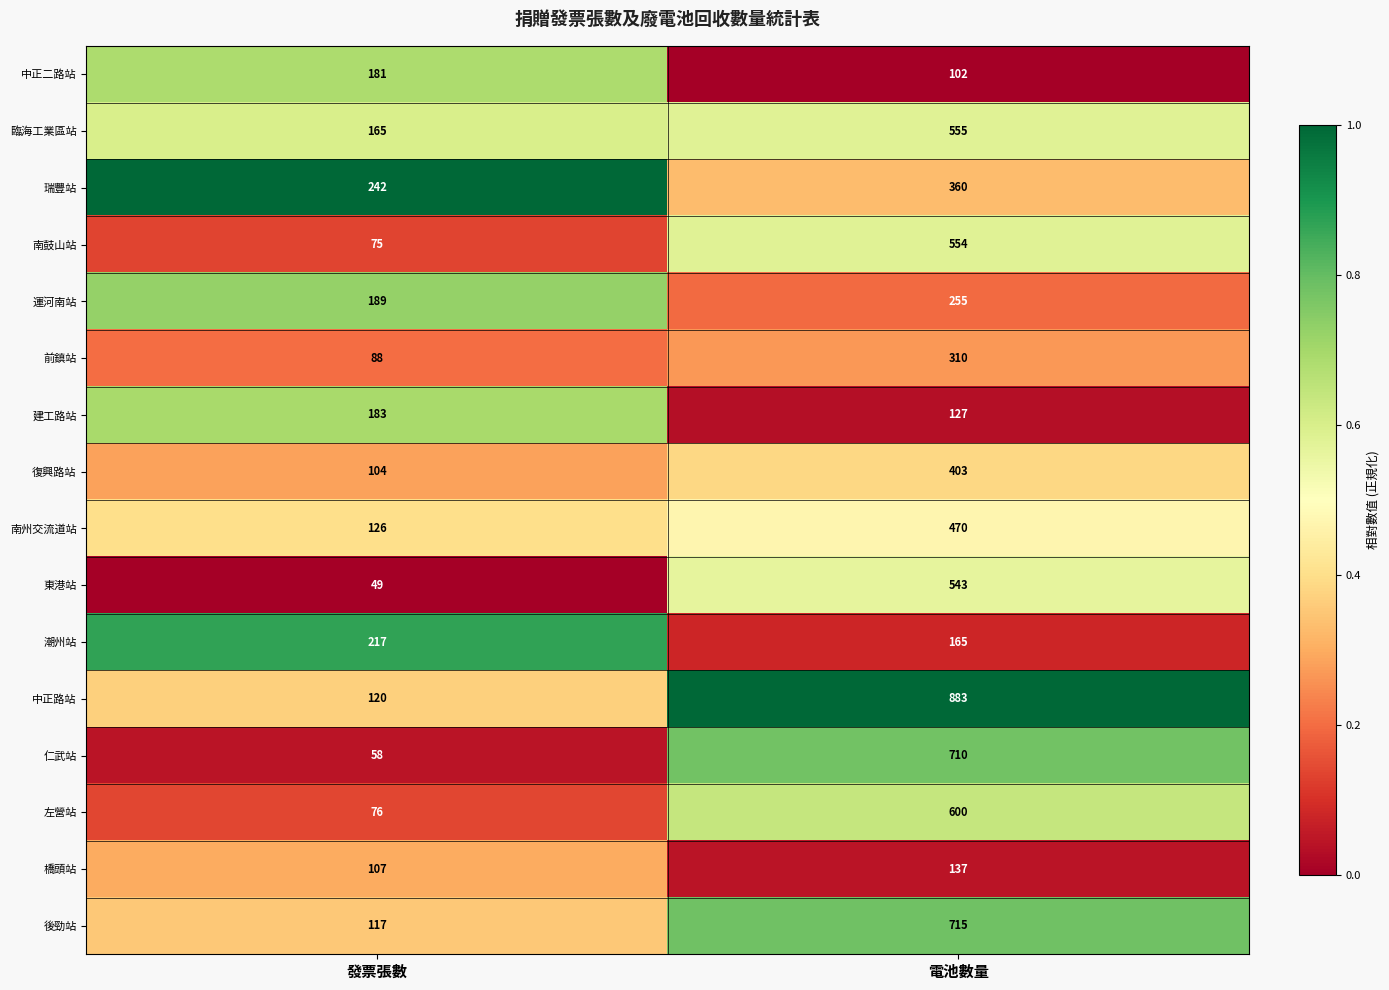

At which category is the sum across all series the highest?

電池數量